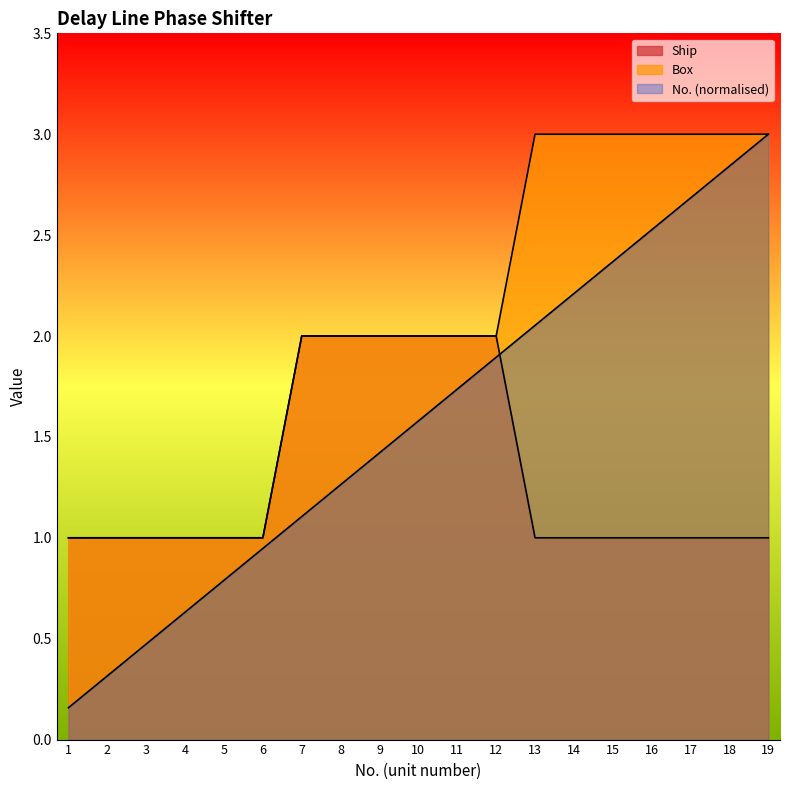

Does the chart have visible grid lines?

No